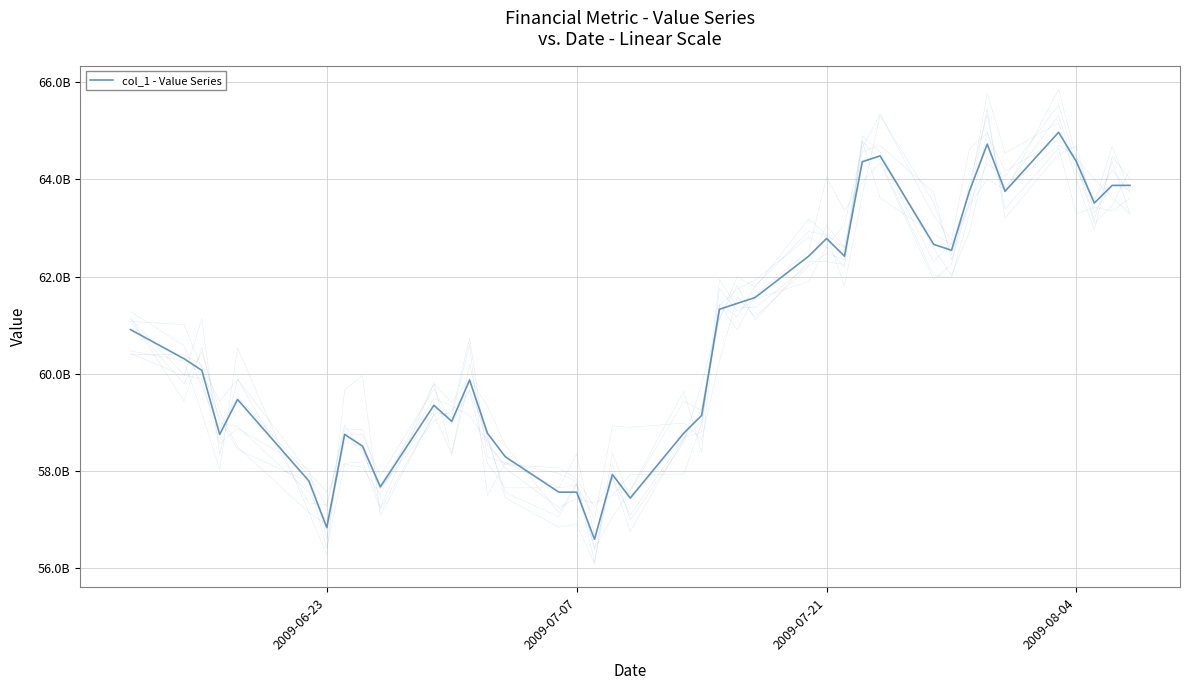

What is the sum of all values?

2428224762392.0